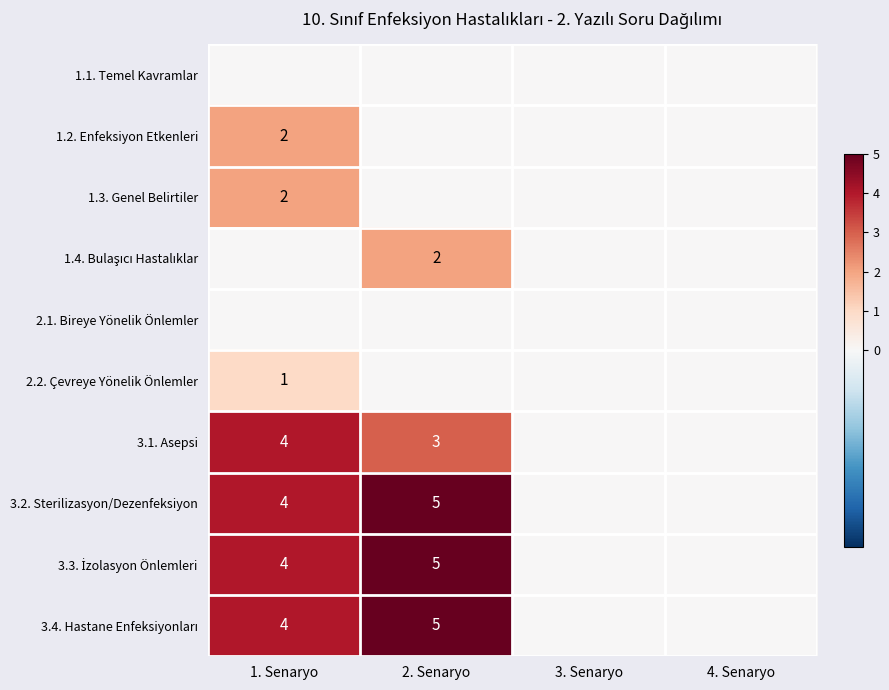

At how many categories does at least one series exceed 2?

2